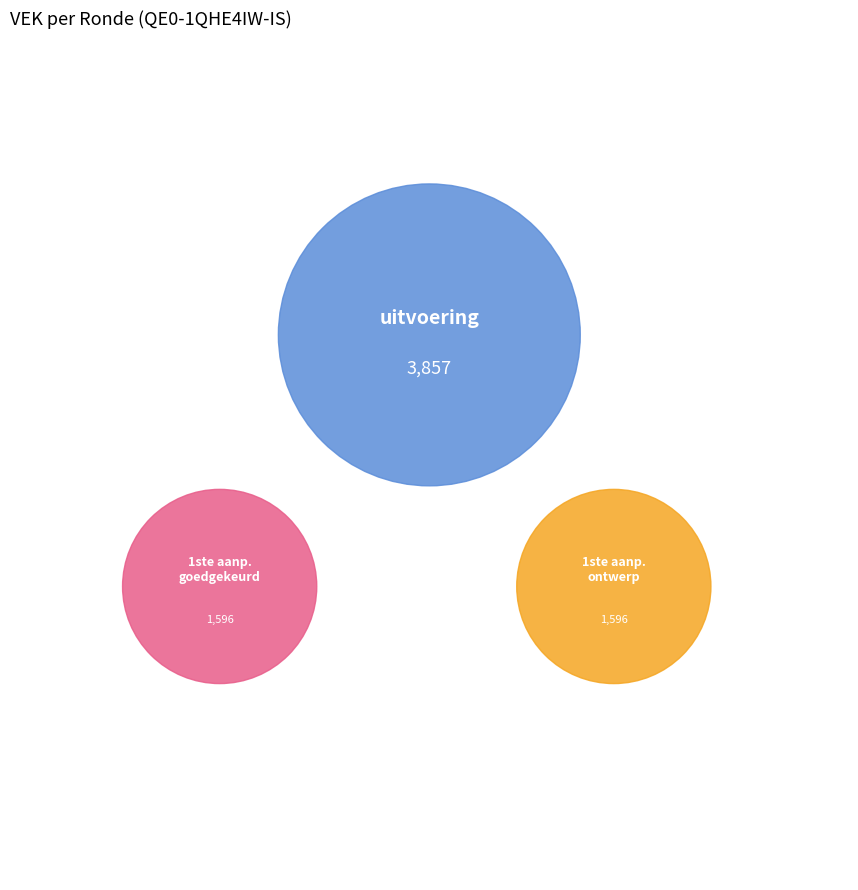

Does any single category account for the majority?

Yes